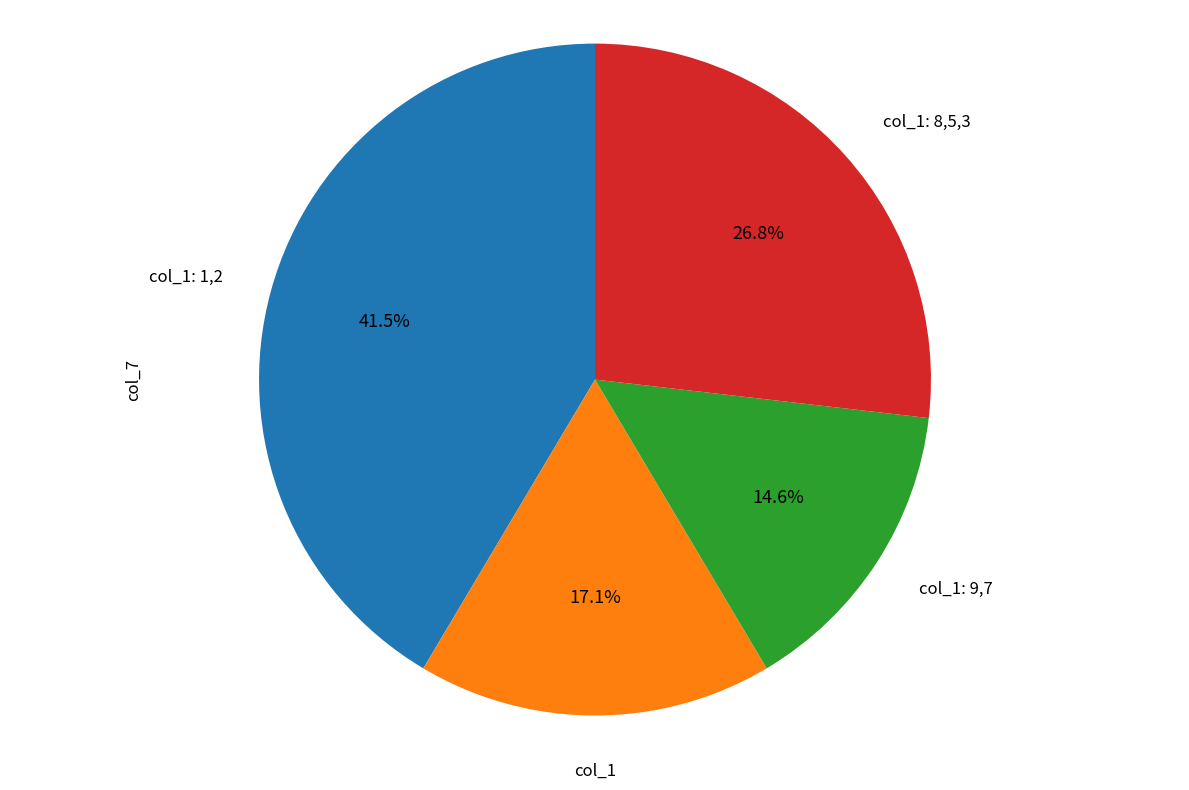

Does col_1: 8,5,3 represent more than half of the total?

No